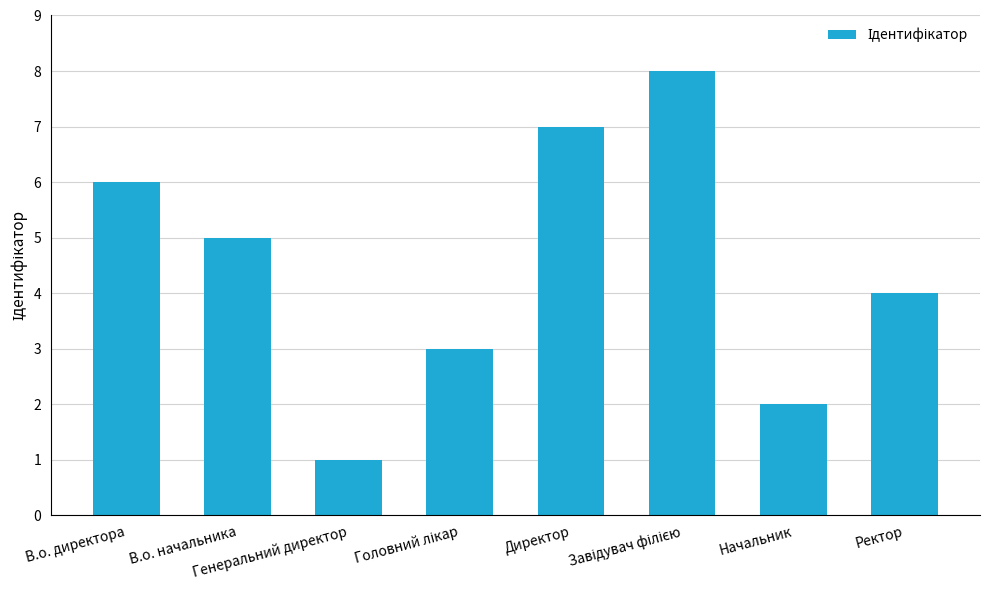

What is the maximum value shown in the chart?

8